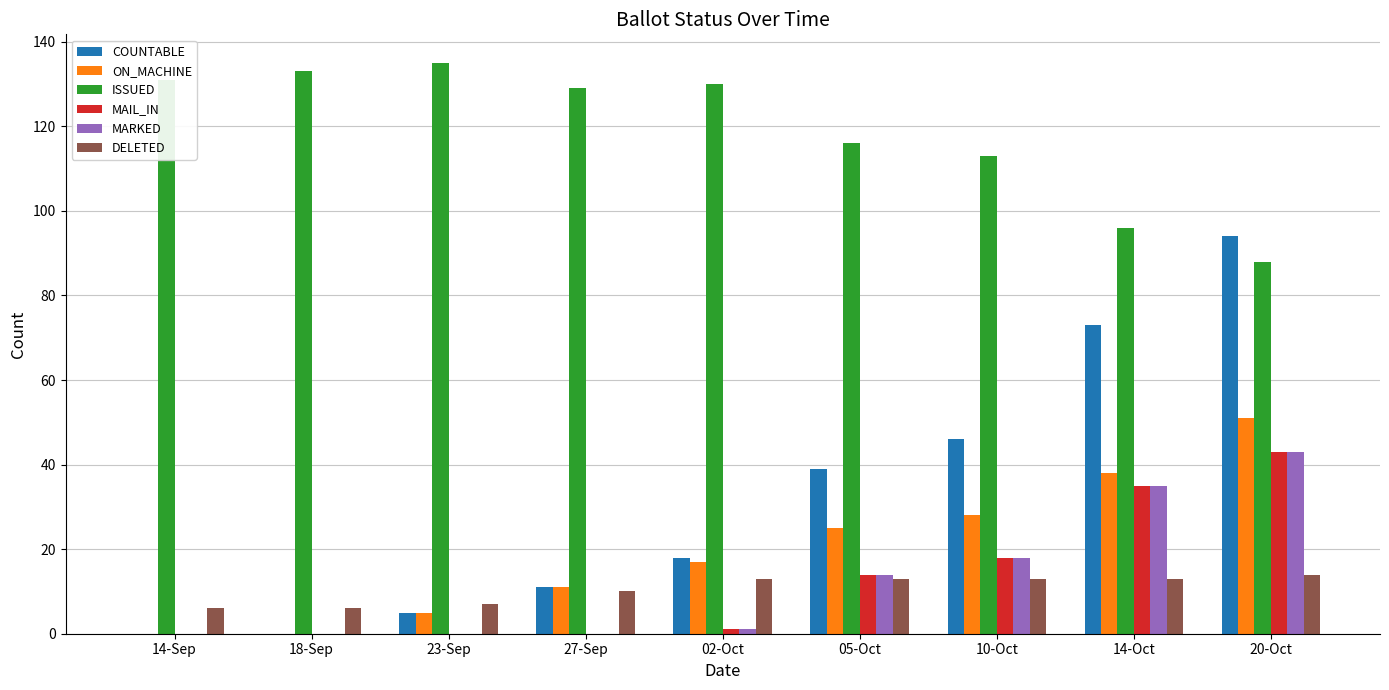

Reading left to right, transcribe all the data shown in this chart.

COUNTABLE: 0	0	5	11	18	39	46	73	94
ON_MACHINE: 0	0	5	11	17	25	28	38	51
ISSUED: 131	133	135	129	130	116	113	96	88
MAIL_IN: 0	0	0	0	1	14	18	35	43
MARKED: 0	0	0	0	1	14	18	35	43
DELETED: 6	6	7	10	13	13	13	13	14